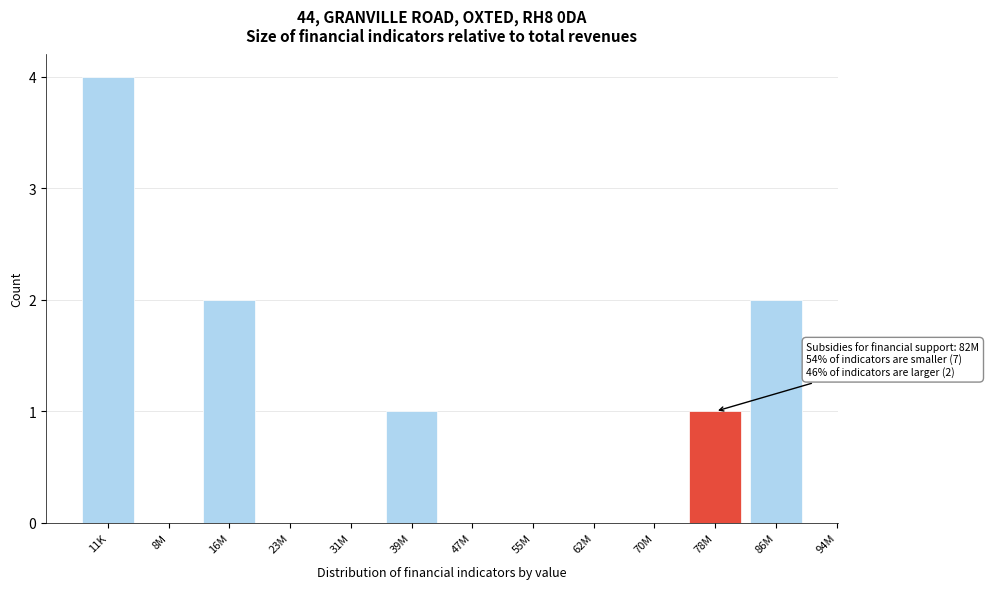

Reading left to right, what are all the values shown in this chart?

11K=4	8M=0	16M=2	23M=0	31M=0	39M=1	47M=0	55M=0	62M=0	70M=0	78M=1	86M=2